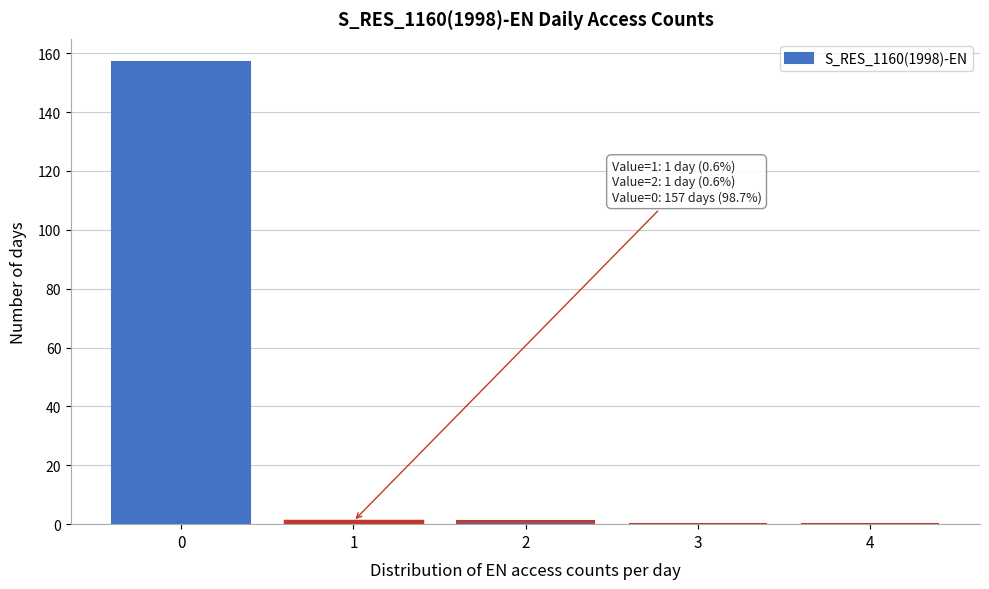

Reading left to right, list all the values displayed in this chart.

0=157	1=1	2=1	3=0	4=0